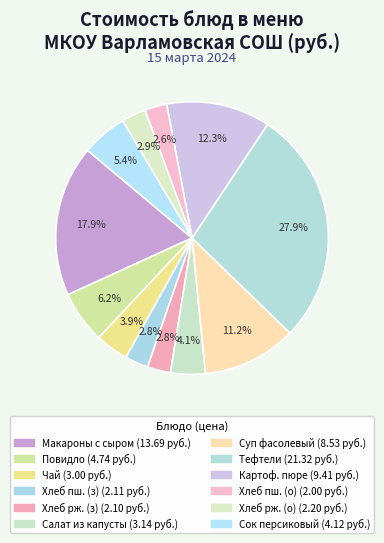

To the nearest percent, what is the average slice percentage?

8%